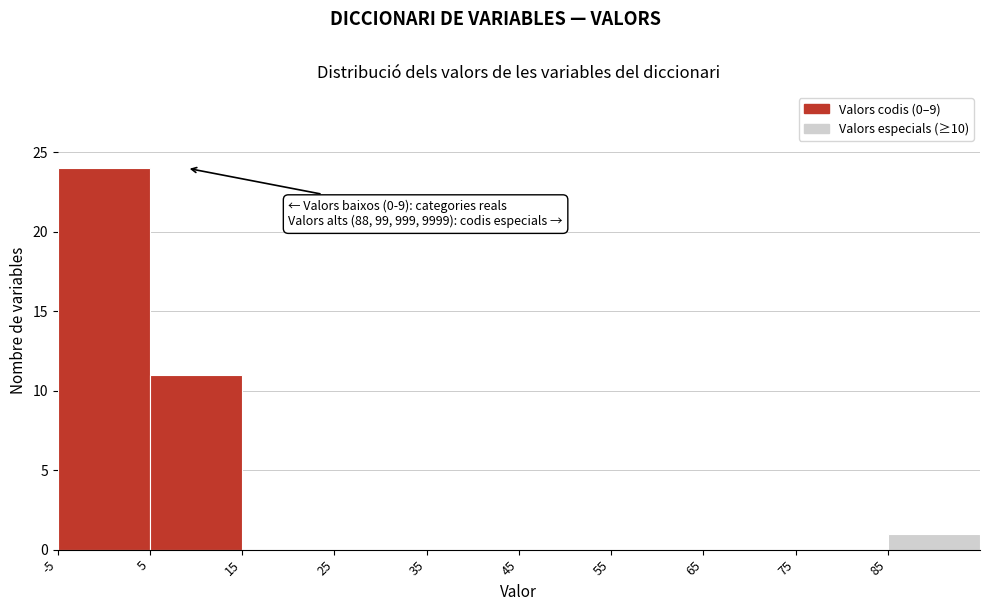

Which range on the x-axis has the tallest bar?

-5 to 5